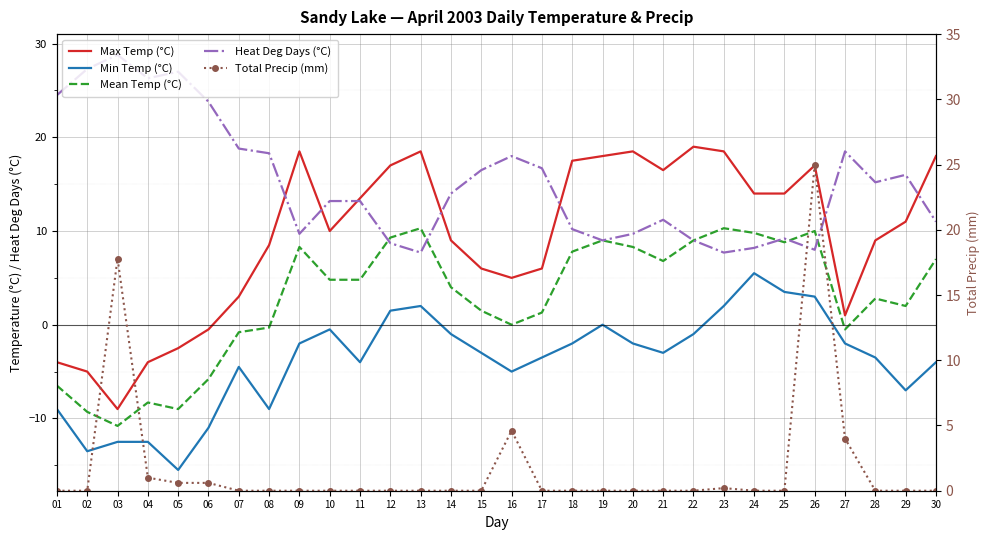

At which category does Heat Deg Days (°C) reach its first local valley?

04